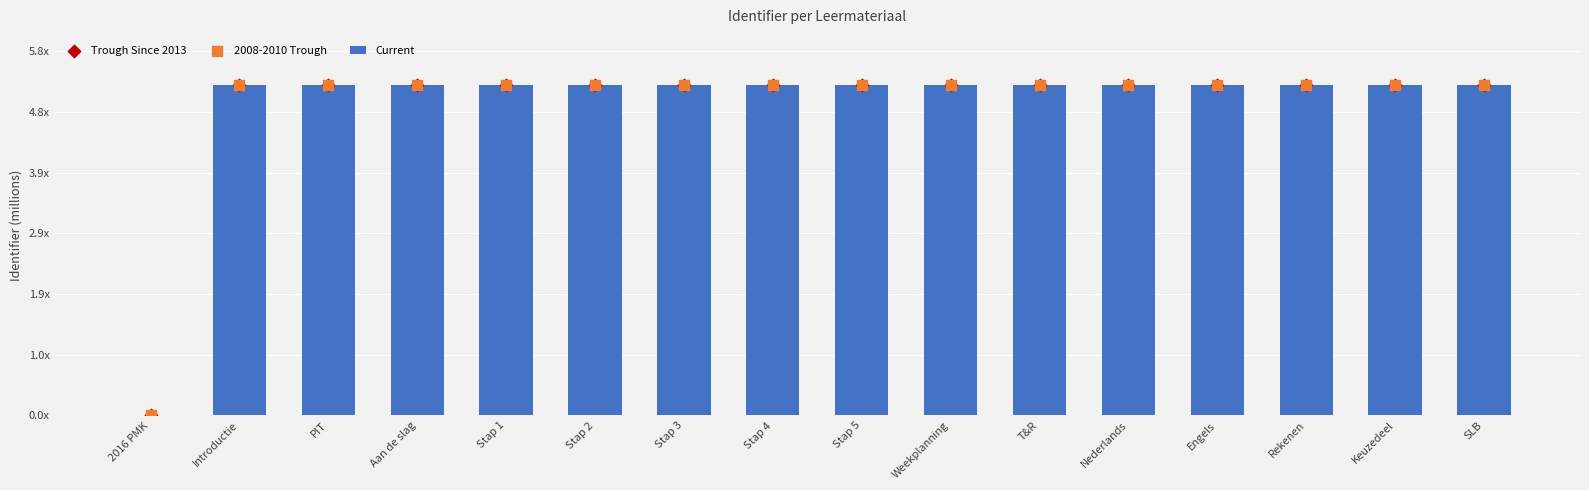

At how many categories does at least one series exceed 4?

15